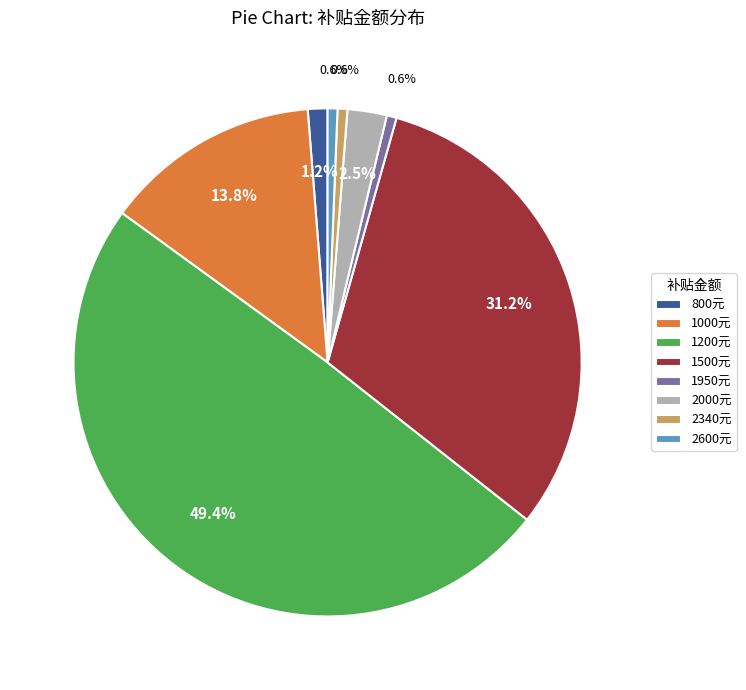

Does 1500元 account for over 50% of the chart?

No